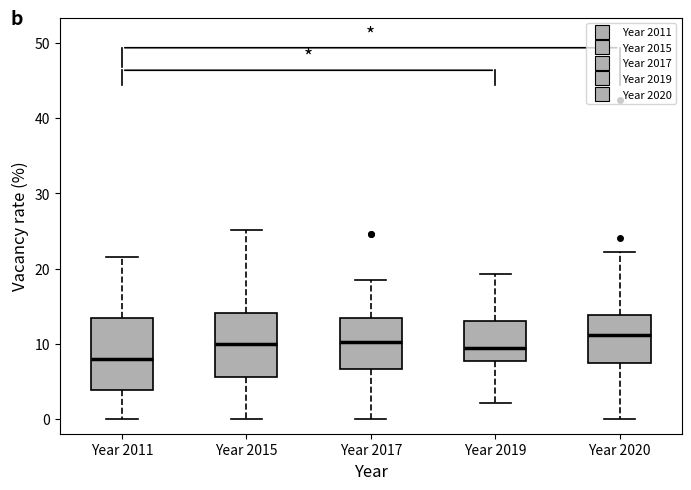

Reading left to right, read every box against the y-axis: the position of its median line, the range the box covers, and the ends of its whiskers. The values are not printed on the chart, so give them approximately, as read against the axis.

Year 2011: median 8, box 4 to 13, whiskers 0 to 22
Year 2015: median 10, box 6 to 14, whiskers 0 to 25
Year 2017: median 10, box 7 to 13, whiskers 0 to 18
Year 2019: median 9, box 8 to 13, whiskers 2 to 19
Year 2020: median 11, box 7 to 14, whiskers 0 to 22